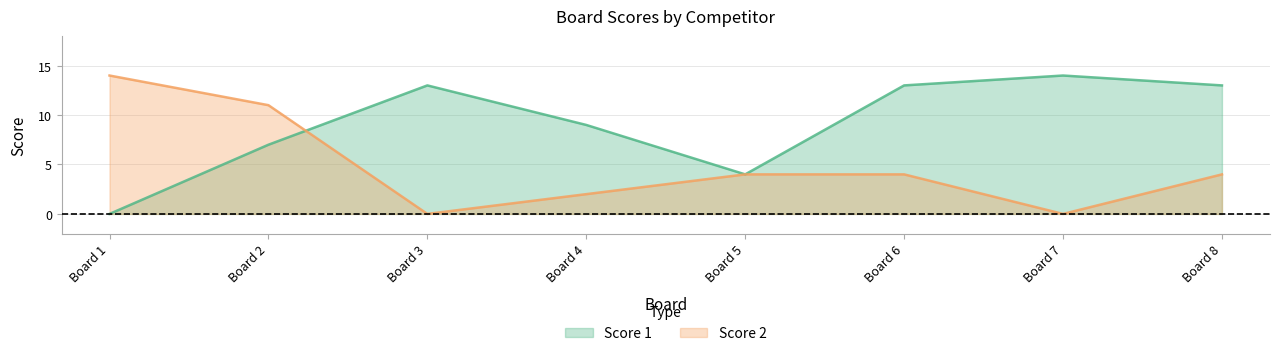

Which series has the widest spread of values?

Score 1